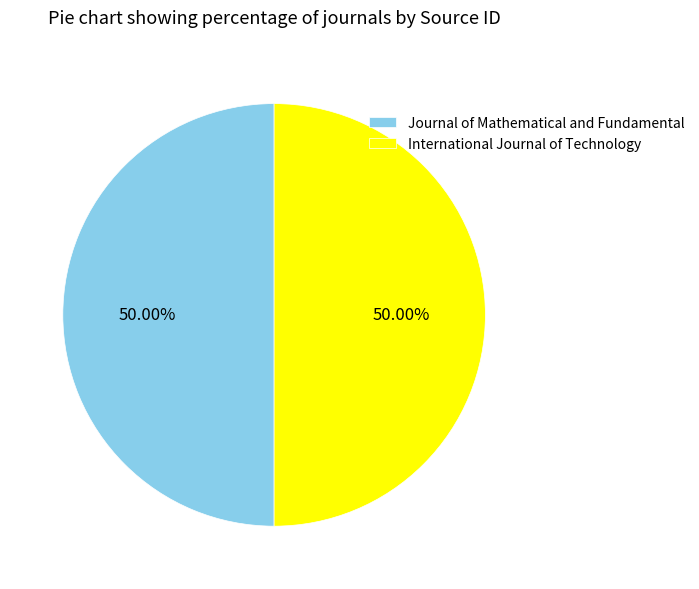

Combined, do International Journal of Technology and Journal of Mathematical and Fundamental account for over 50%?

Yes